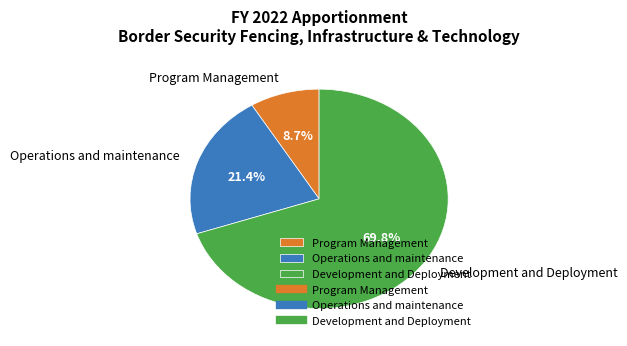

To the nearest percent, what is the combined percentage of Operations and maintenance and Development and Deployment?

91%